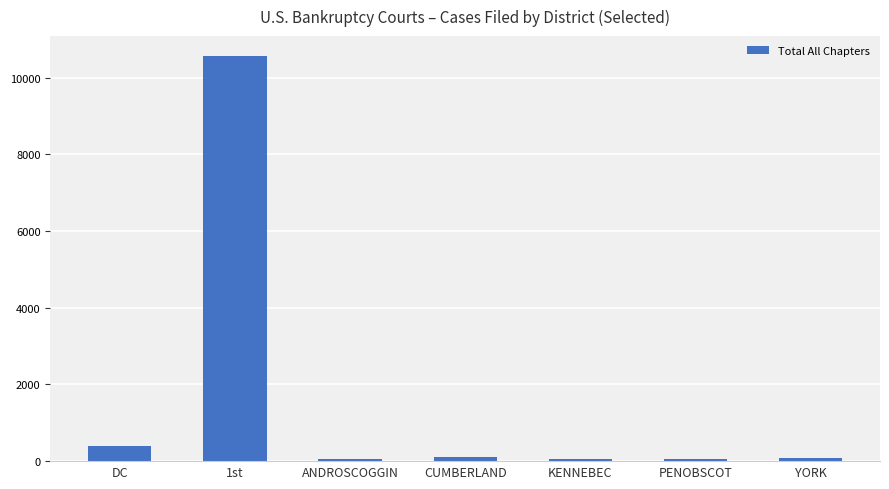

What is the difference between the second highest and minimum values?

331